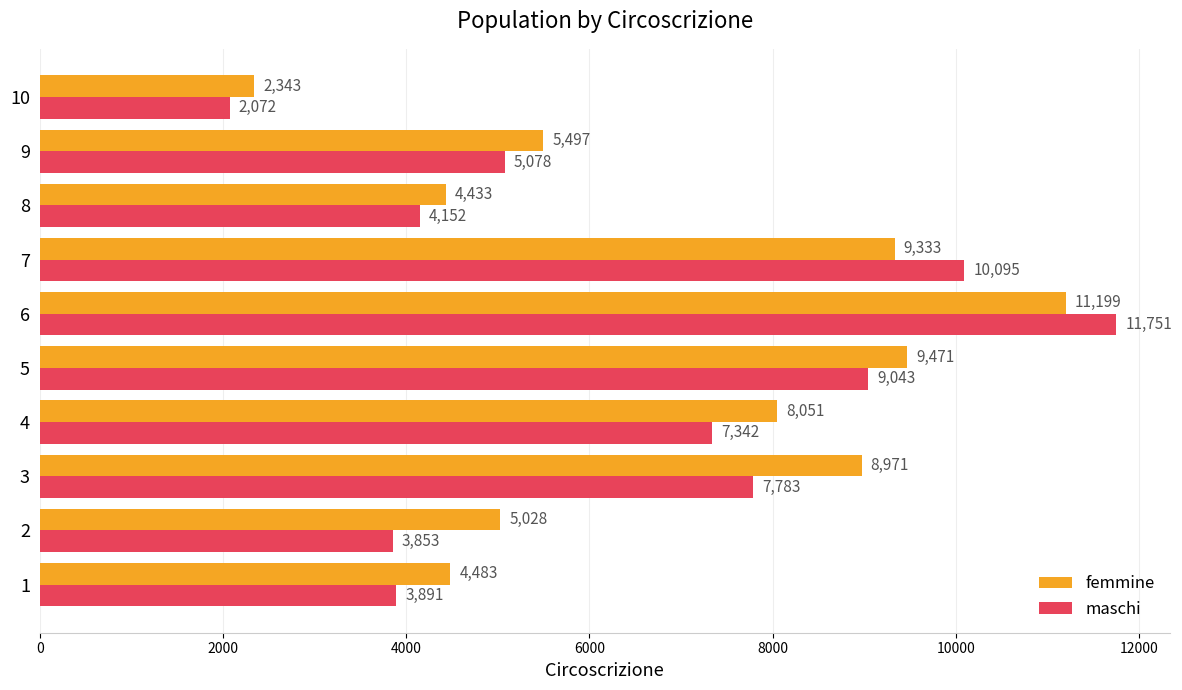

What is the difference between the second highest and minimum values in the maschi series?

8023